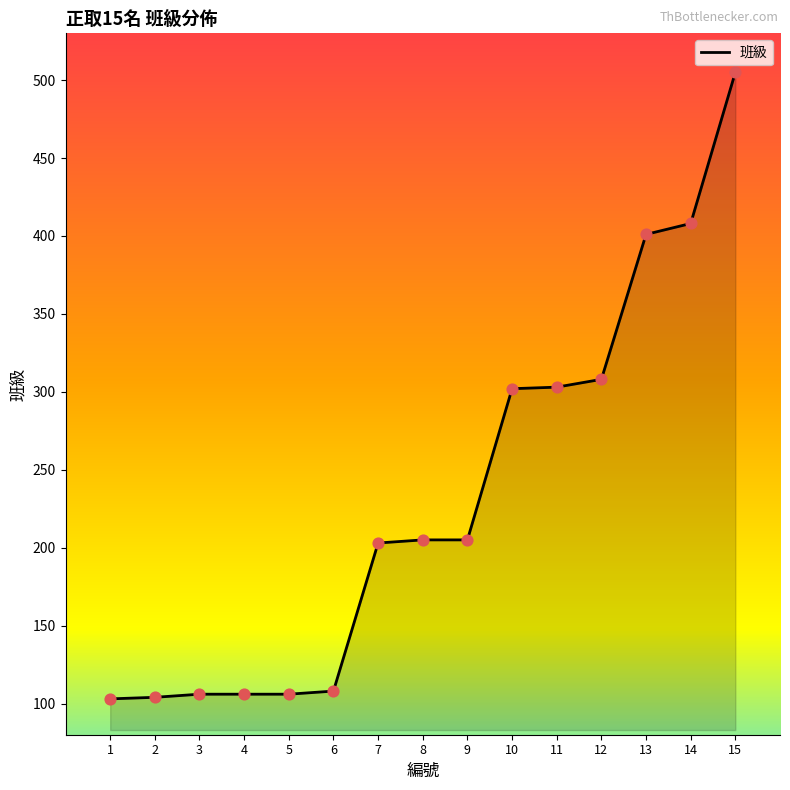

Between 10 and 13, which is larger?

13